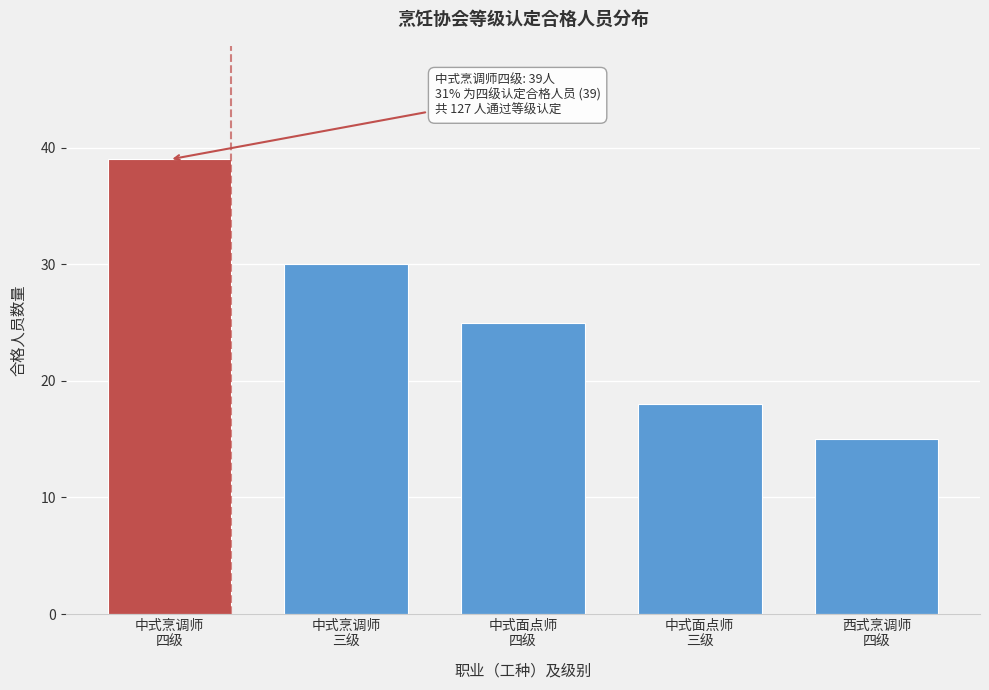

Reading left to right, what are all the values shown in this chart?

39	30	25	18	15